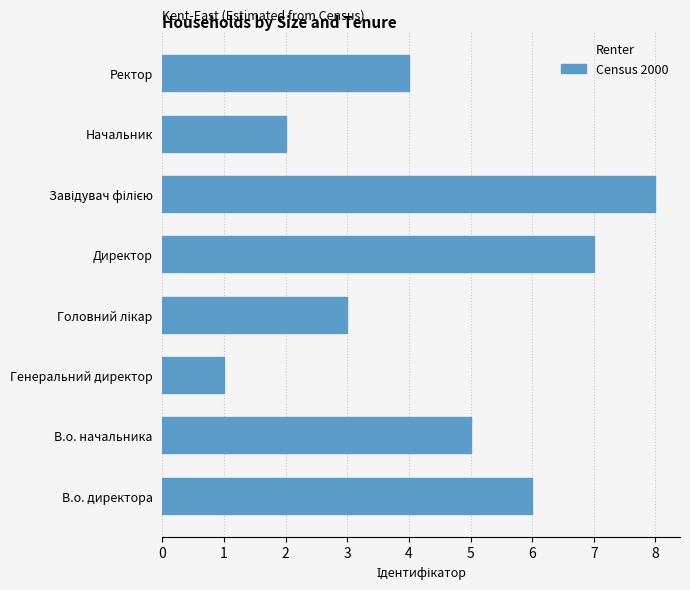

The chart shows a value of 5 at В.о. начальника. True or false?

True